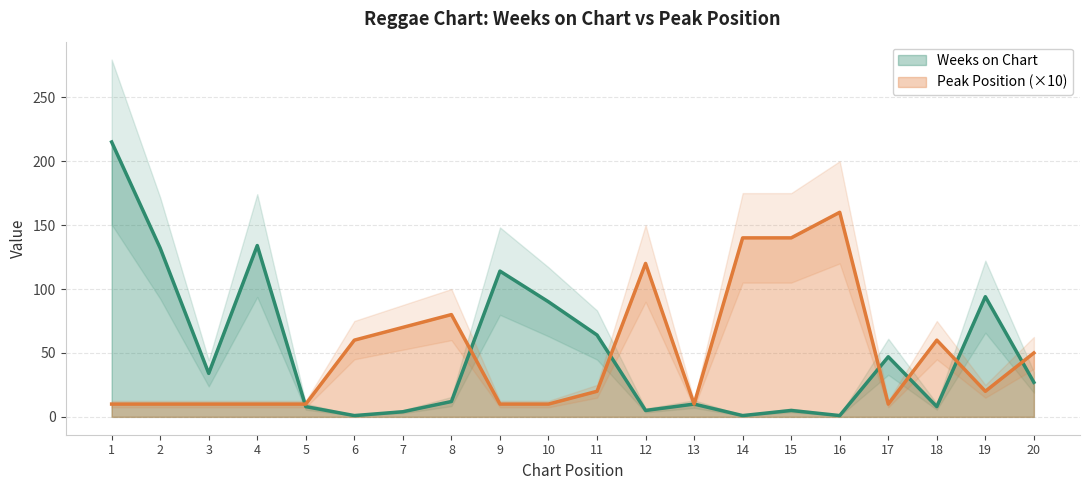

Which series changed the most between 9 and 20?

Weeks on Chart